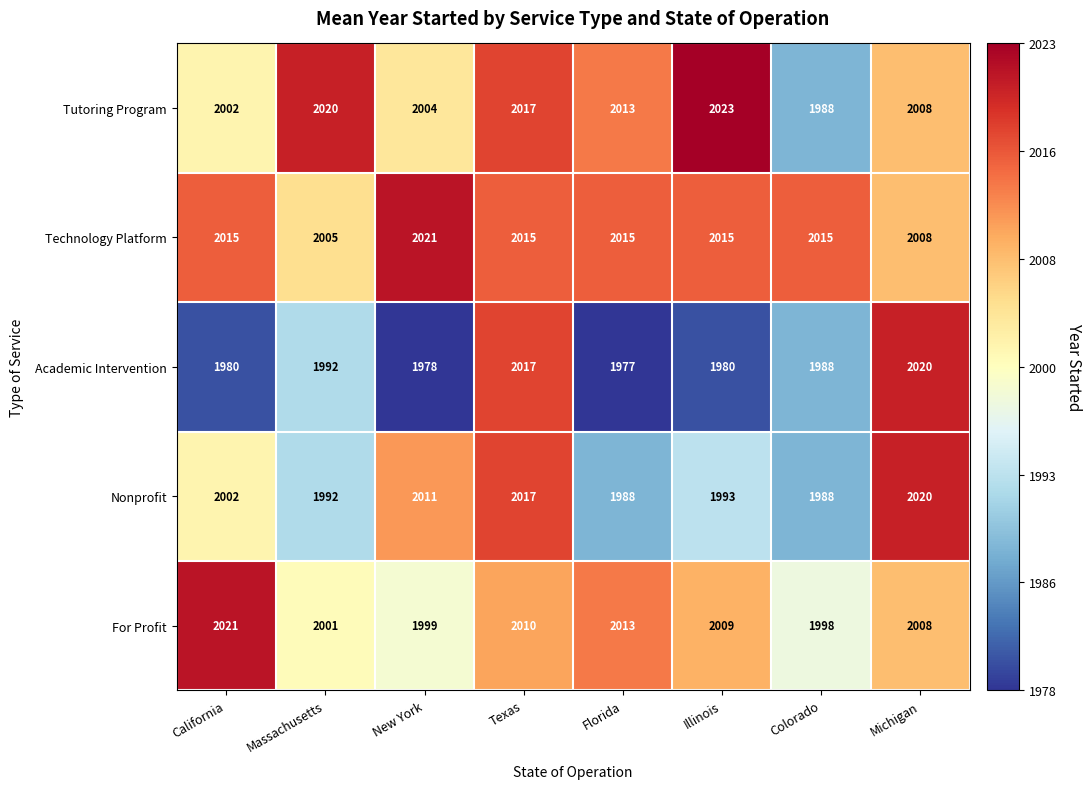

What is the difference between the second highest and second lowest values in the Technology Platform series?

7